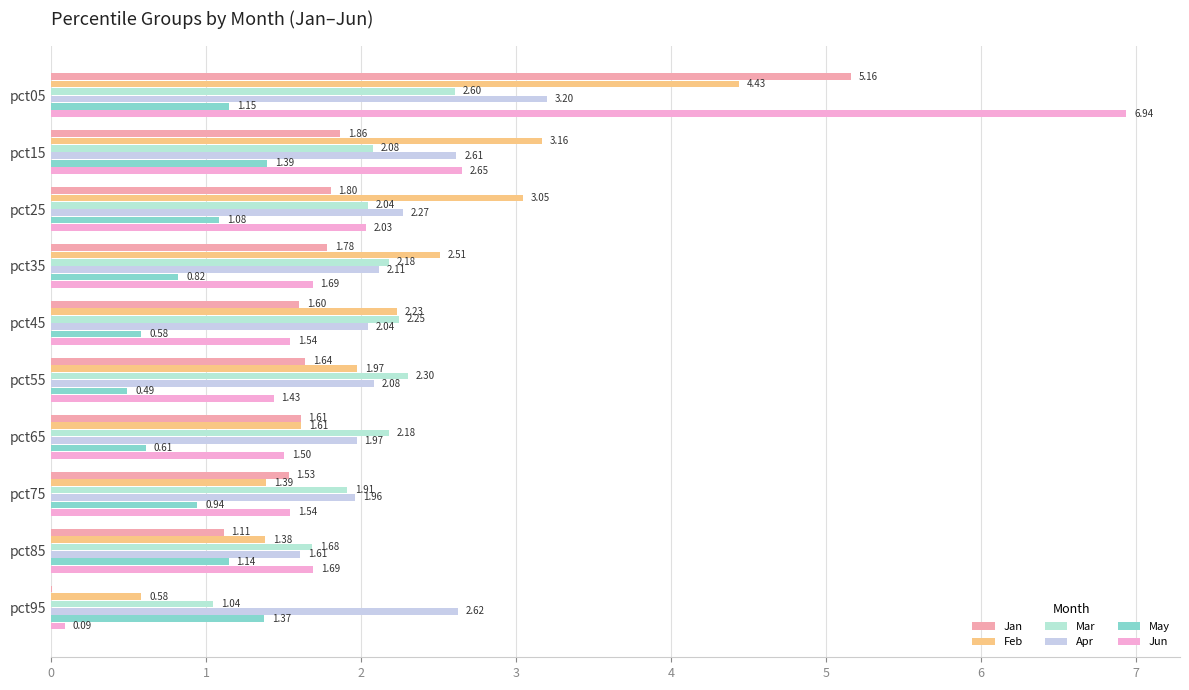

Which series has the widest spread of values?

Jun